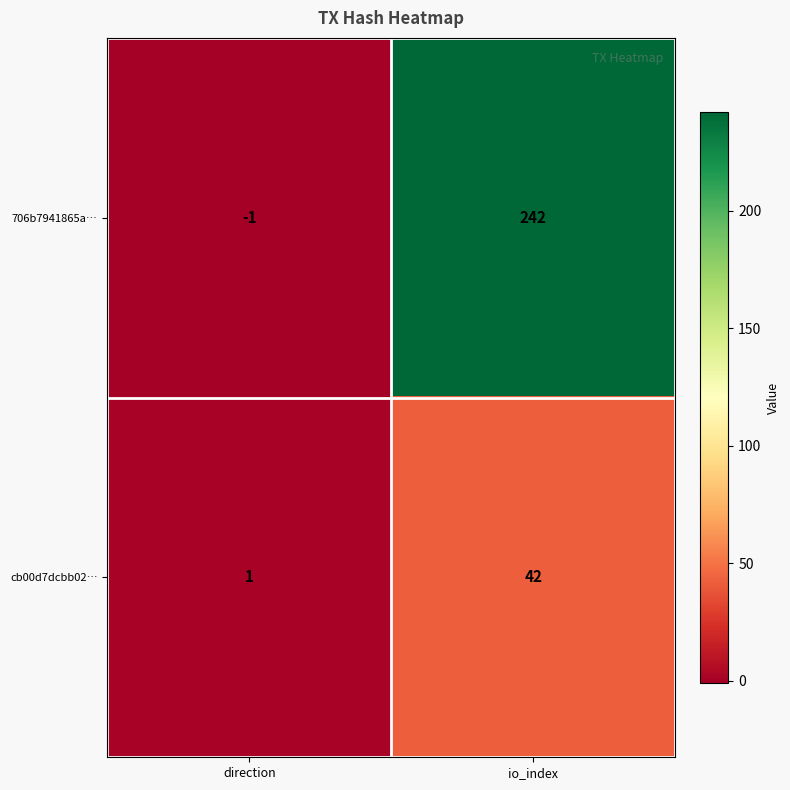

True or false: cb00d7dcbb02… has a value of 14 at io_index.

False